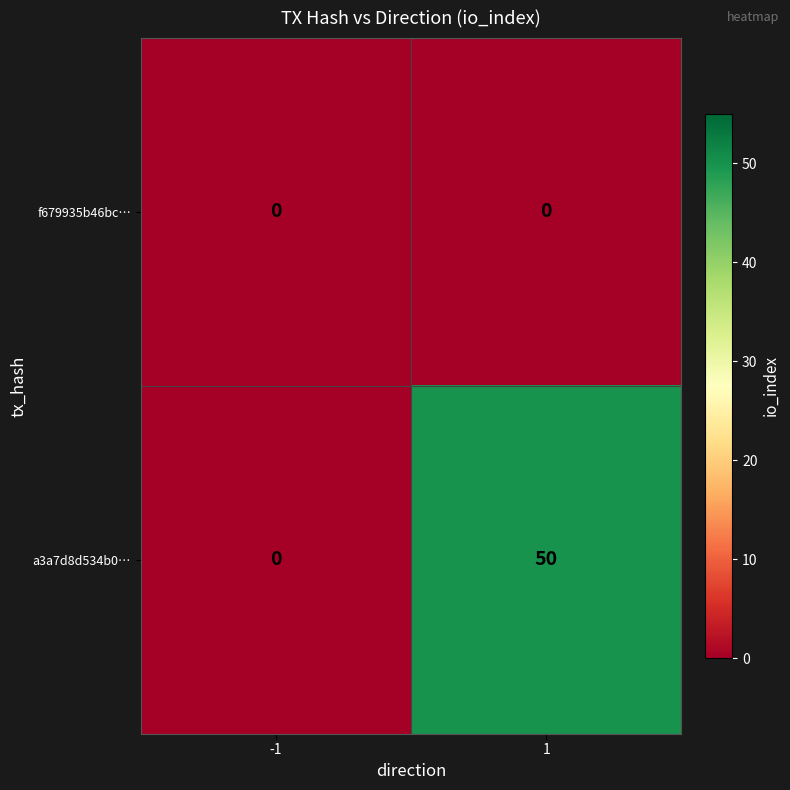

Reading left to right, what are all the values shown in this chart?

f679935b46bc…: 0	0
a3a7d8d534b0…: 0	50